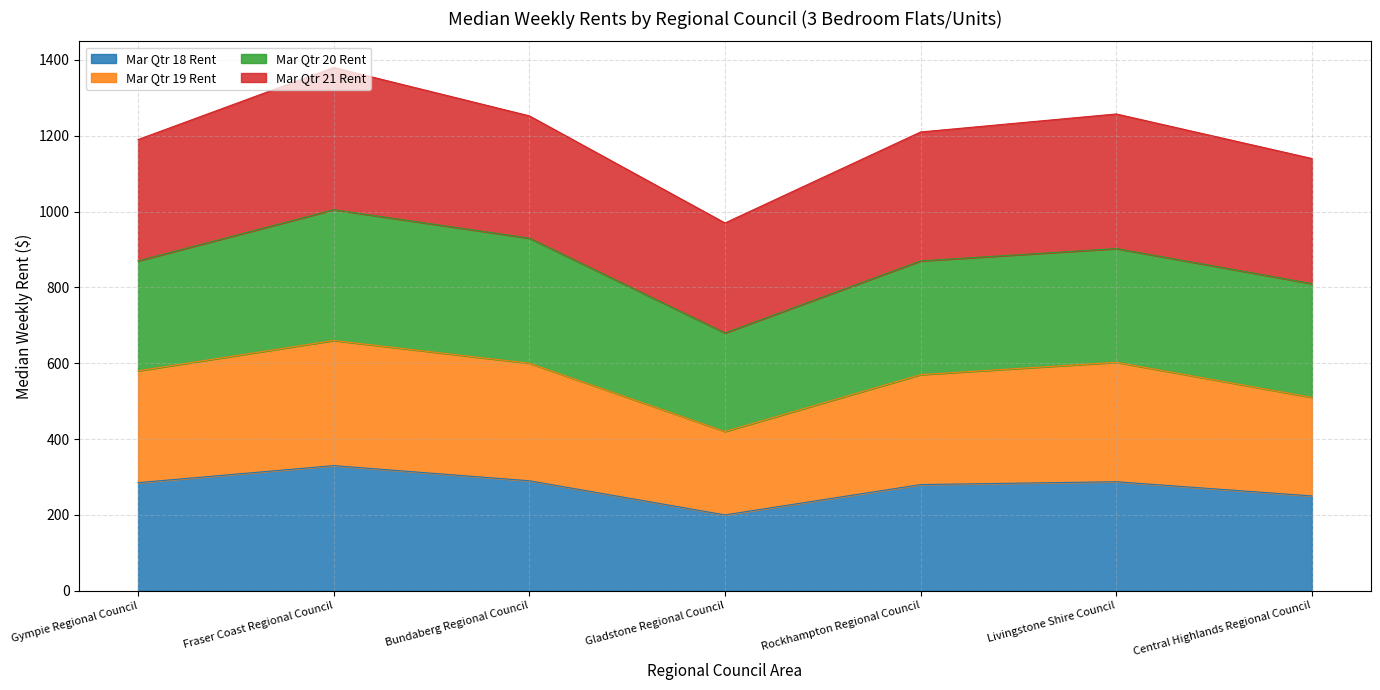

Between Rockhampton Regional Council and Livingstone Shire Council, which series saw the biggest shift?

Mar Qtr 19 Rent